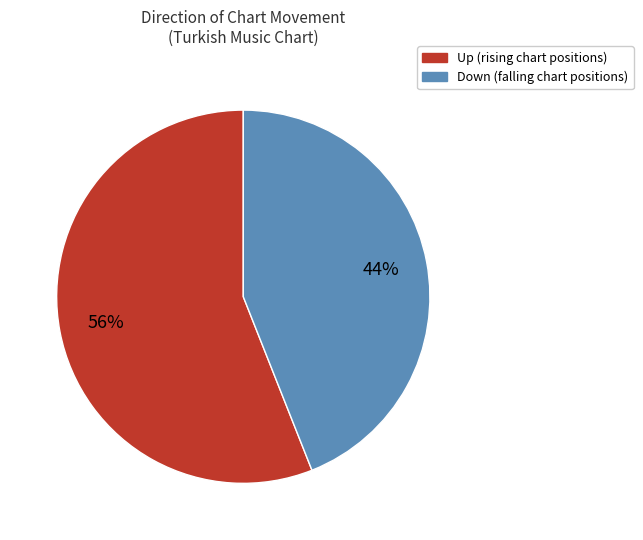

To the nearest percent, what is the average slice percentage?

50%